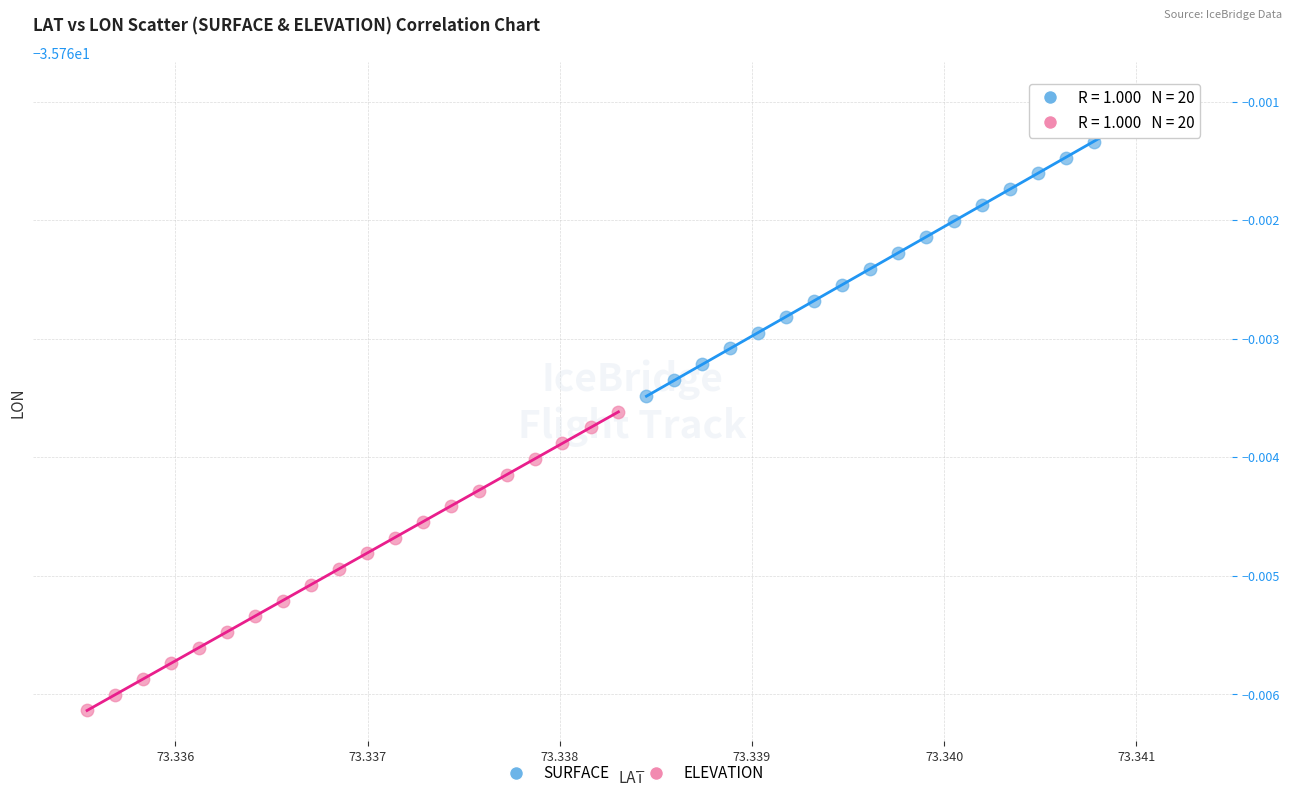

What are all the series names shown in the legend?

SURFACE, ELEVATION